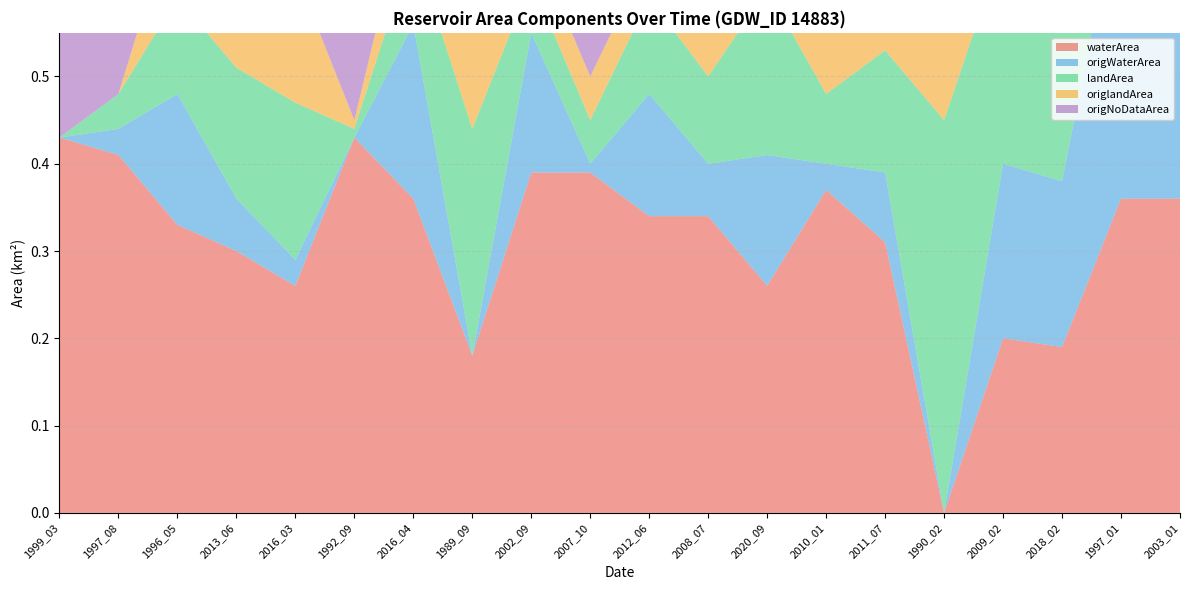

Reading left to right, list all the values displayed in this chart.

waterArea: 1999_03=0.4	1997_08=0.4	1996_05=0.3	2013_06=0.3	2016_03=0.3	1992_09=0.4	2016_04=0.4	1989_09=0.2	2002_09=0.4	2007_10=0.4	2012_06=0.3	2008_07=0.3	2020_09=0.3	2010_01=0.4	2011_07=0.3	1990_02=0.0	2009_02=0.2	2018_02=0.2	1997_01=0.4	2003_01=0.4
origWaterArea: 1999_03=0.0	1997_08=0.0	1996_05=0.1	2013_06=0.1	2016_03=0.0	1992_09=0.0	2016_04=0.2	1989_09=0.0	2002_09=0.2	2007_10=0.0	2012_06=0.1	2008_07=0.1	2020_09=0.1	2010_01=0.0	2011_07=0.1	1990_02=0.0	2009_02=0.2	2018_02=0.2	1997_01=0.4	2003_01=0.4
landArea: 1999_03=0.0	1997_08=0.0	1996_05=0.1	2013_06=0.1	2016_03=0.2	1992_09=0.0	2016_04=0.1	1989_09=0.3	2002_09=0.1	2007_10=0.1	2012_06=0.1	2008_07=0.1	2020_09=0.2	2010_01=0.1	2011_07=0.1	1990_02=0.5	2009_02=0.2	2018_02=0.2	1997_01=0.1	2003_01=0.1
origlandArea: 1999_03=0.0	1997_08=0.0	1996_05=0.1	2013_06=0.1	2016_03=0.1	1992_09=0.0	2016_04=0.1	1989_09=0.2	2002_09=0.1	2007_10=0.1	2012_06=0.1	2008_07=0.1	2020_09=0.2	2010_01=0.1	2011_07=0.1	1990_02=0.5	2009_02=0.2	2018_02=0.2	1997_01=0.1	2003_01=0.1
origNoDataArea: 1999_03=0.5	1997_08=0.4	1996_05=0.2	2013_06=0.2	2016_03=0.3	1992_09=0.4	2016_04=0.2	1989_09=0.3	2002_09=0.2	2007_10=0.4	2012_06=0.2	2008_07=0.3	2020_09=0.1	2010_01=0.3	2011_07=0.3	1990_02=0.0	2009_02=0.0	2018_02=0.0	1997_01=0.0	2003_01=0.0